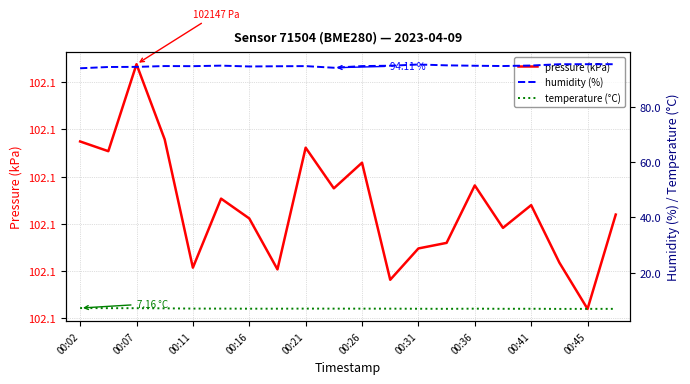

What is the total value across all series at 00:16?

203.9